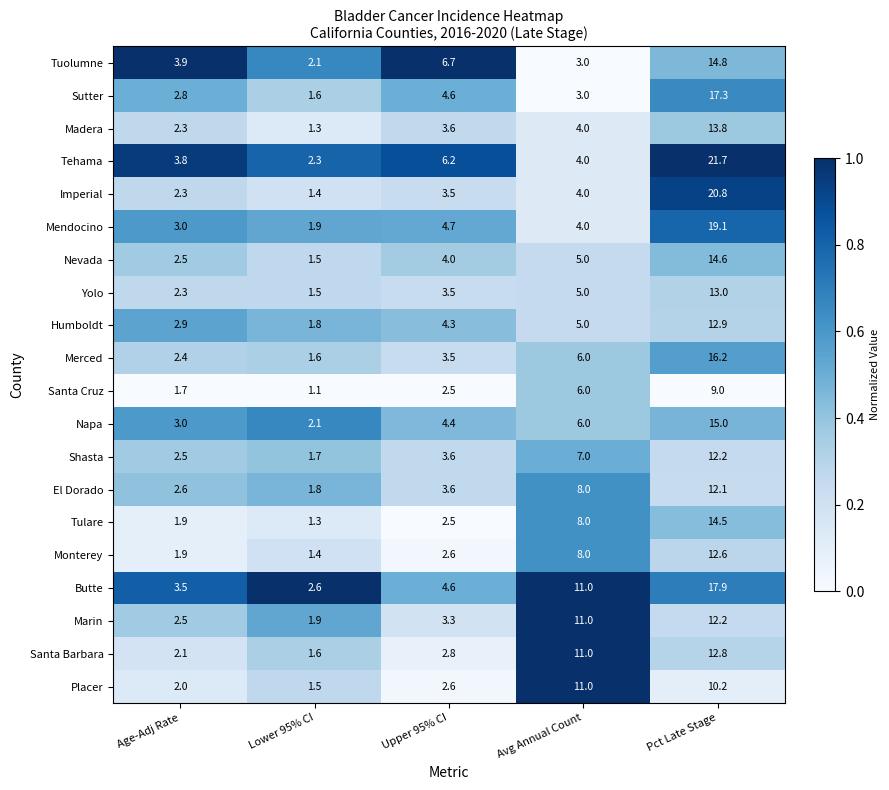

Is it true that Nevada equals 5.0 at Avg Annual Count?

True